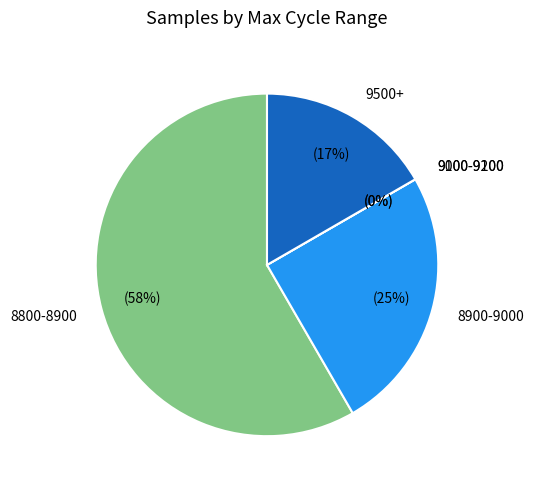

What percentage is NOT represented by 28?

91.7%